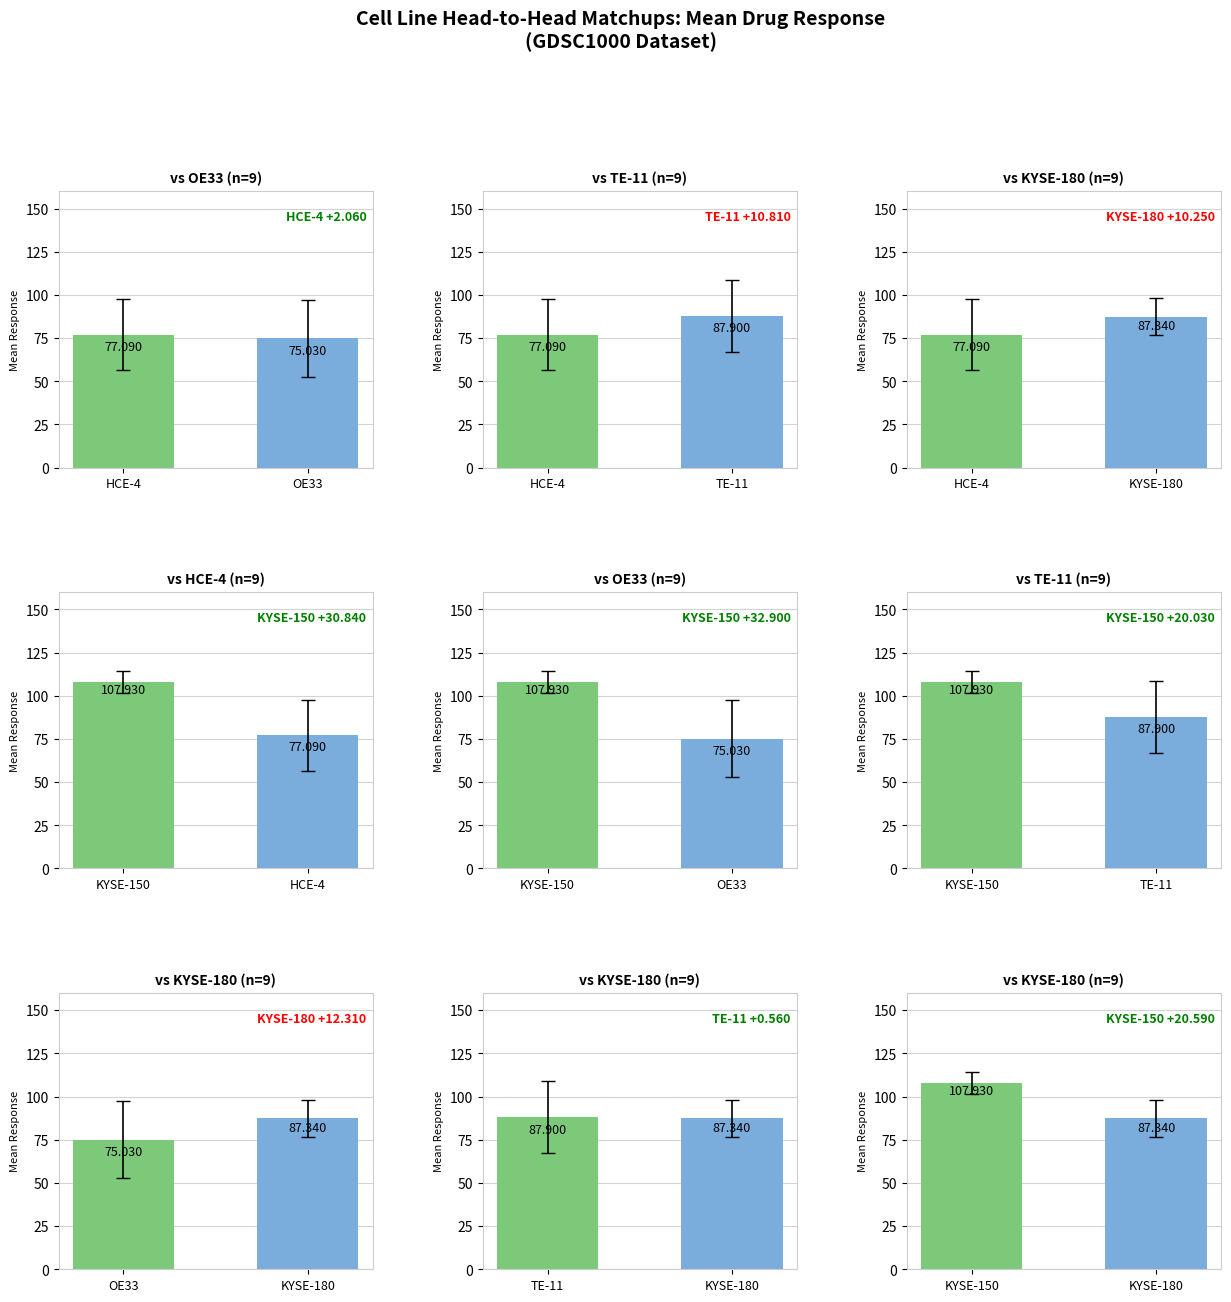

Does the chart contain stacked bars?

No